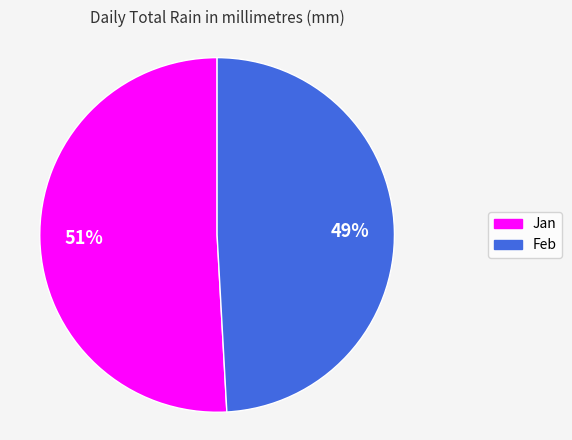

The Feb slice represents 37% of the pie. True or false?

False